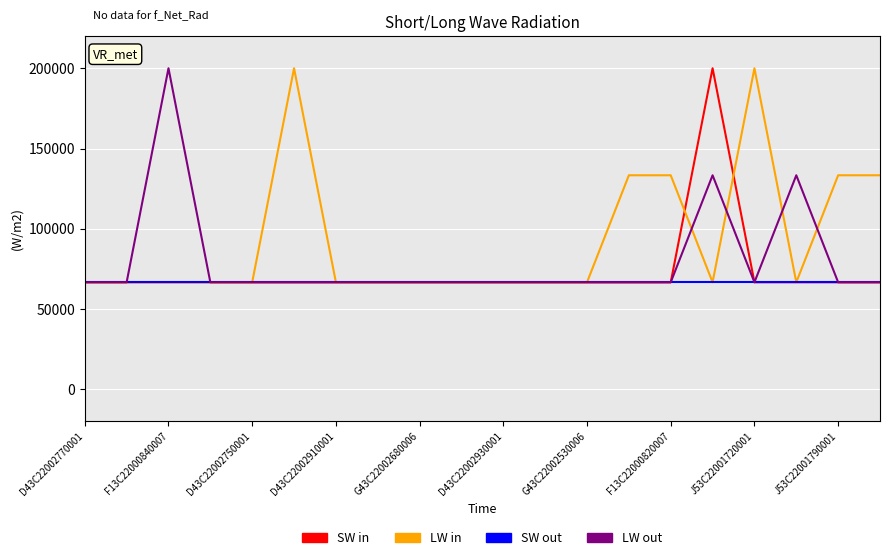

List the series in order of their overall mean, highest first.

LW in, LW out, SW in, SW out